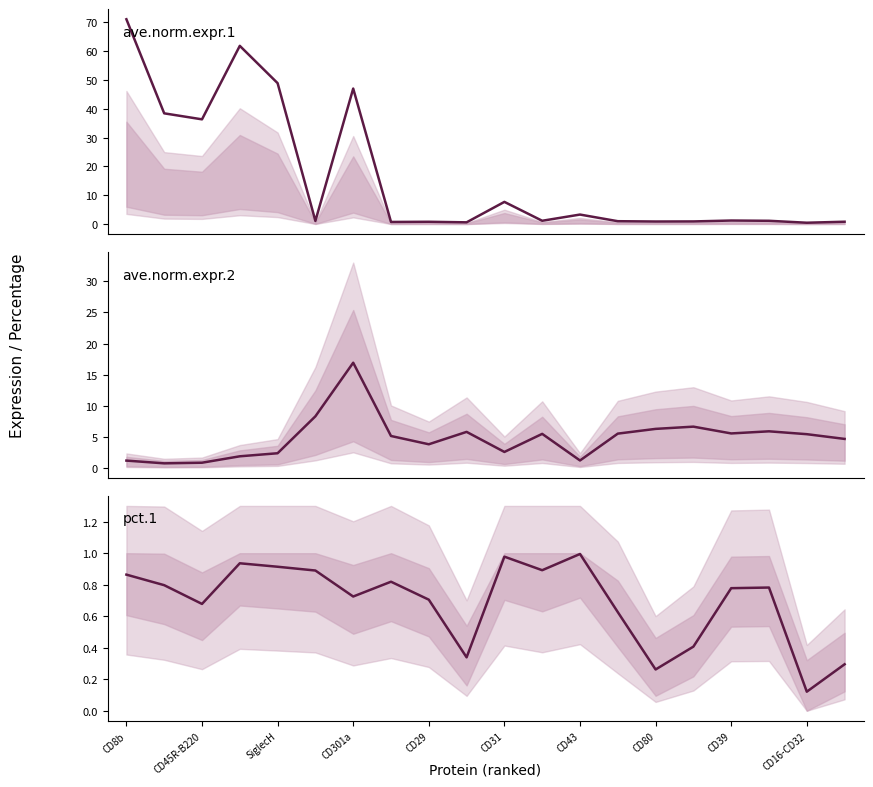

At CD39, list the series in order from largest to smallest.

ave.norm.expr.2, ave.norm.expr.1, pct.1